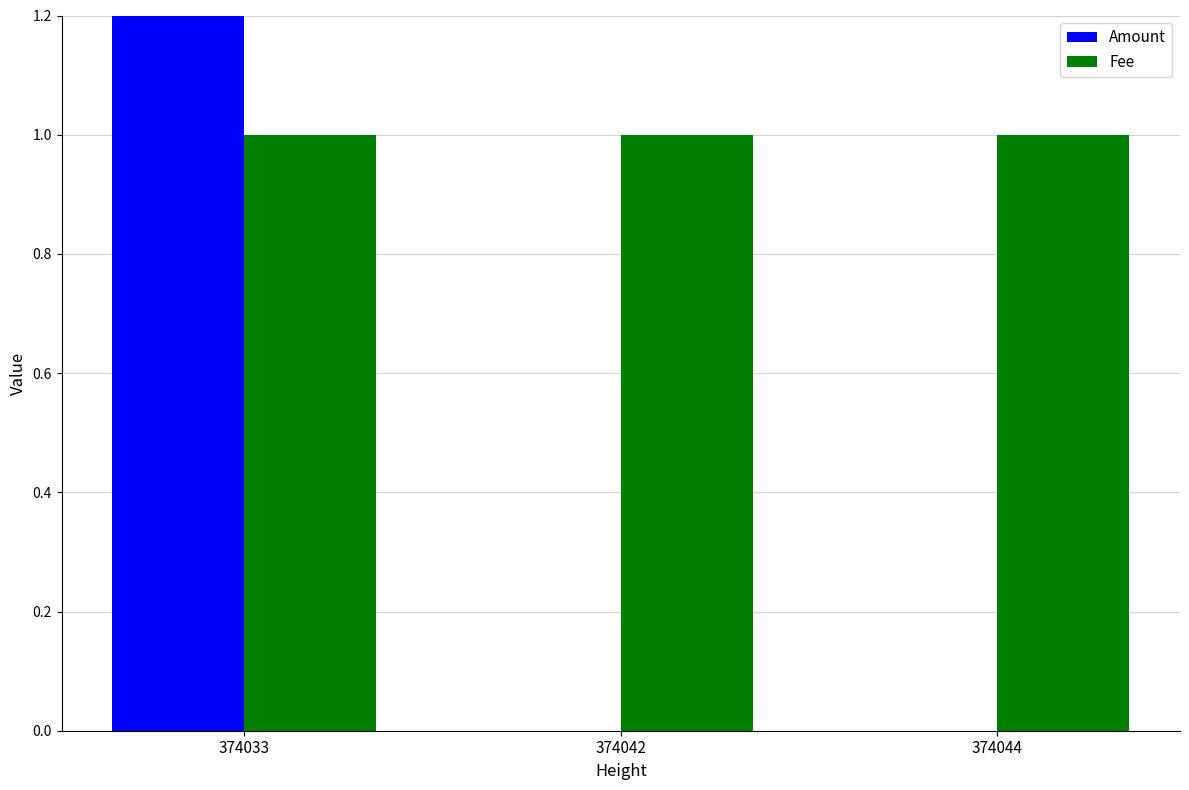

List the labels in order of Amount value, smallest first.

374042, 374044, 374033